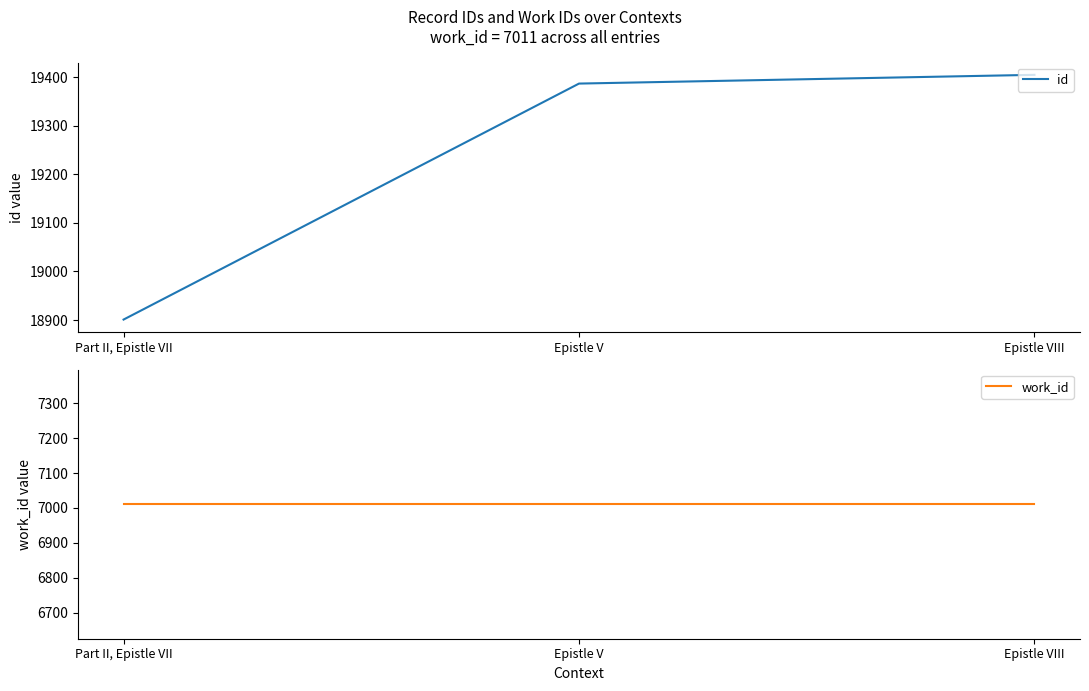

What is the label of the 2nd point from the left?

Epistle V